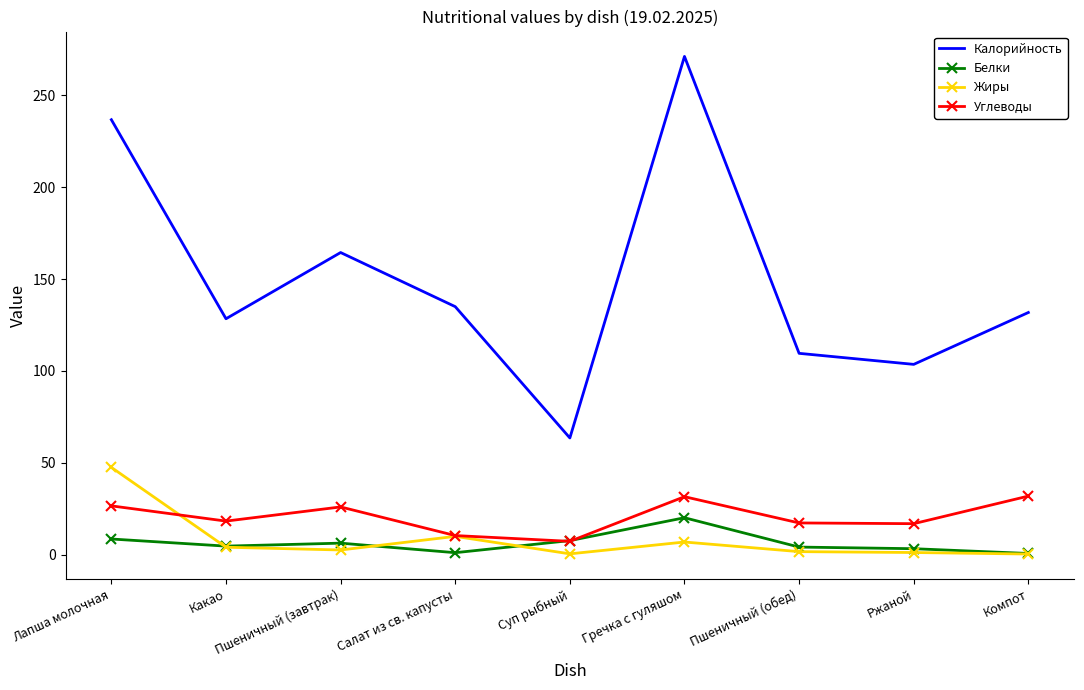

True or false: Белки and Калорийность intersect in this chart.

False